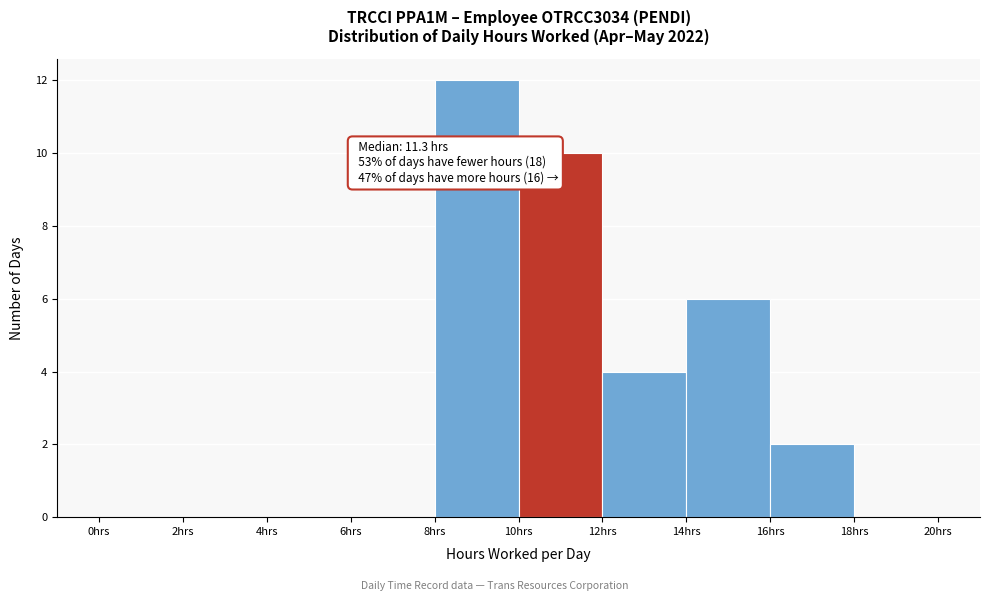

Which range on the x-axis has the tallest bar?

8 to 10